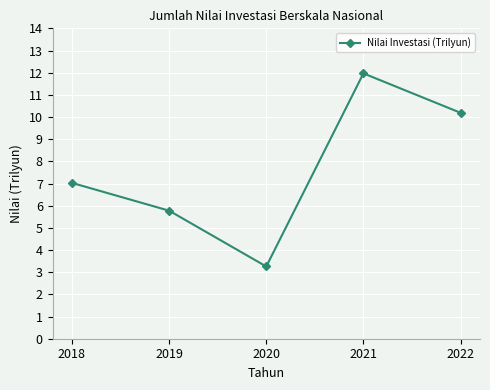

What is the sum of the values at 2021 and 2019?

17.7